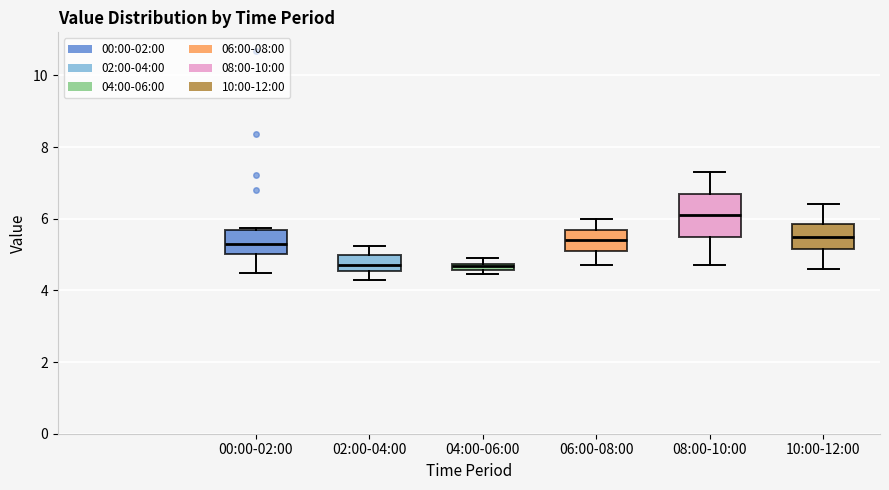

Where is the lower edge of the box for 06:00-08:00 on the y-axis? The values are not printed on the chart, so give them approximately, as read against the axis.

5.2